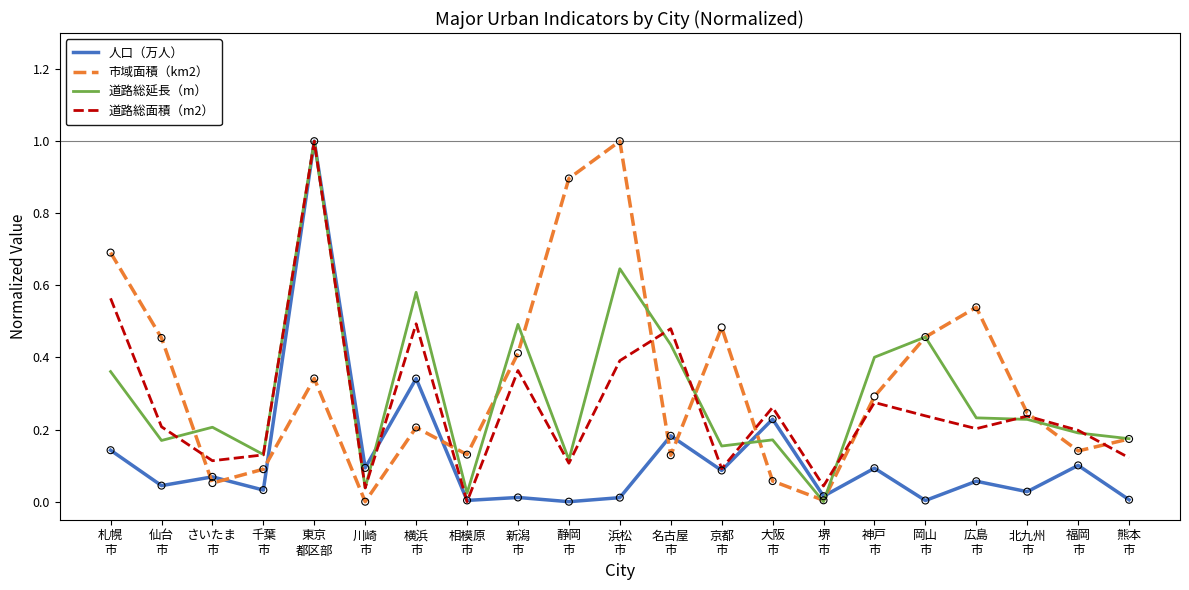

What are all the series names shown in the legend?

人口（万人）, 市域面積（km2）, 道路総延長（m）, 道路総面積（m2）